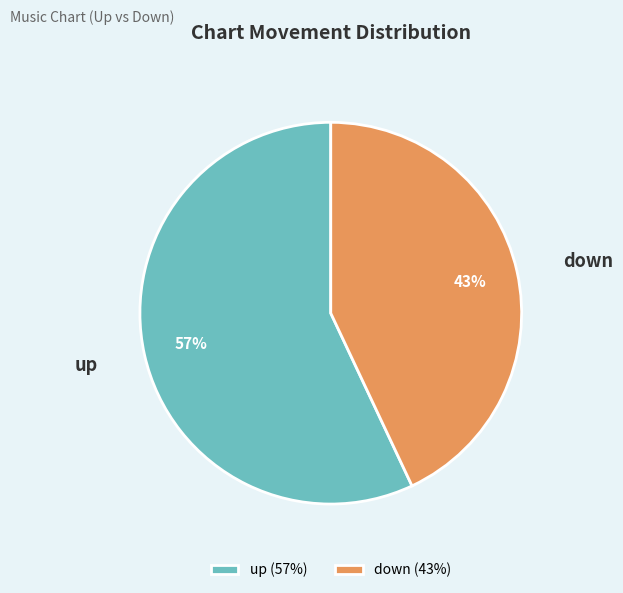

To the nearest percent, what is the difference between the down and up slice percentages?

14%